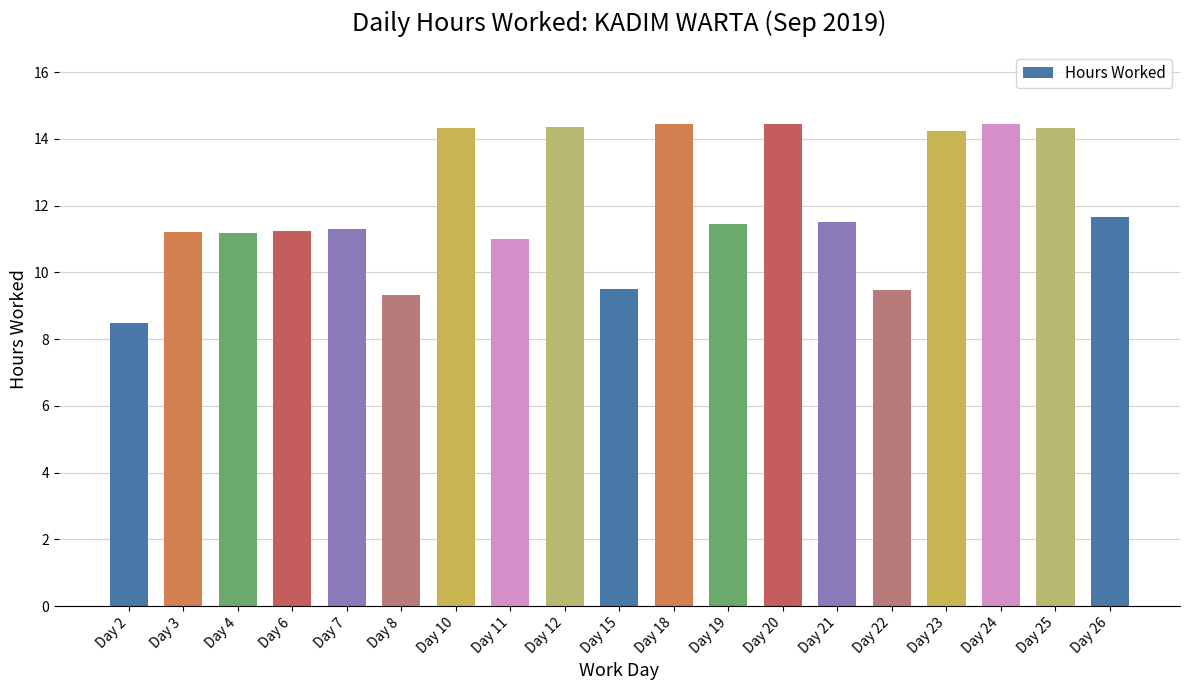

At which category does the chart reach its minimum across all series?

Day 2